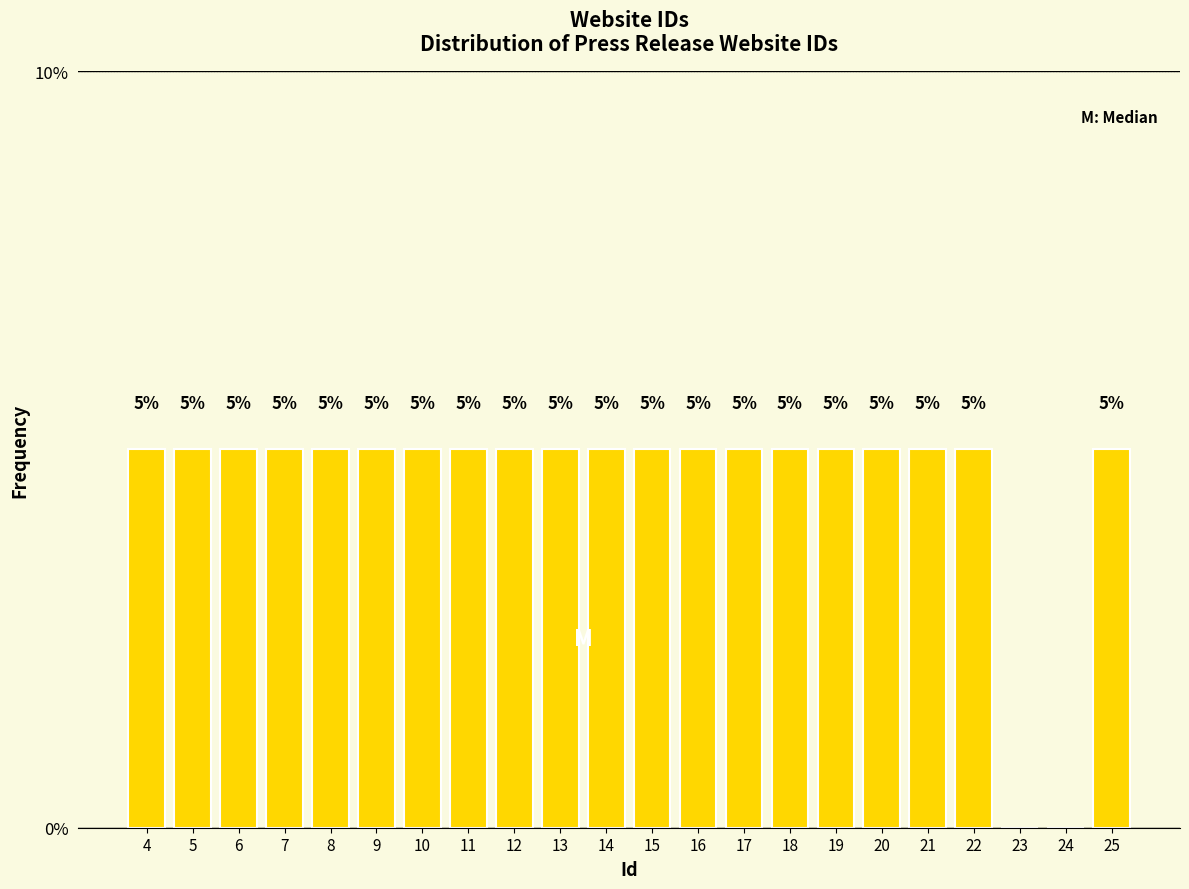

Reading left to right, transcribe all the data shown in this chart.

4=5	5=5	6=5	7=5	8=5	9=5	10=5	11=5	12=5	13=5	14=5	15=5	16=5	17=5	18=5	19=5	20=5	21=5	22=5	23=0	24=0	25=5